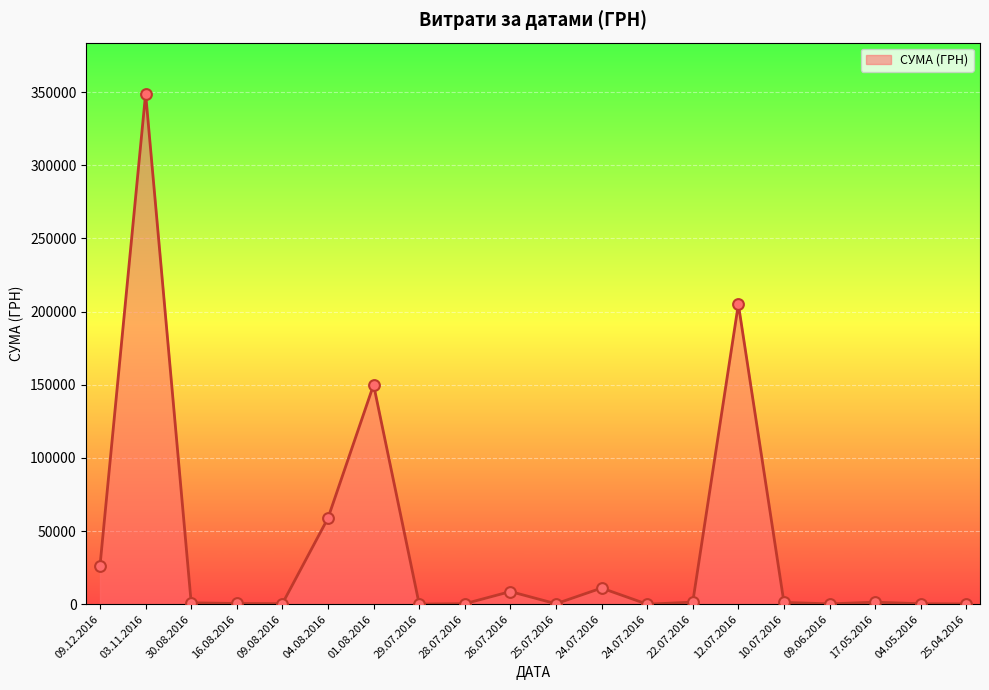

Which has a higher value, 25.04.2016 or 25.07.2016?

25.07.2016